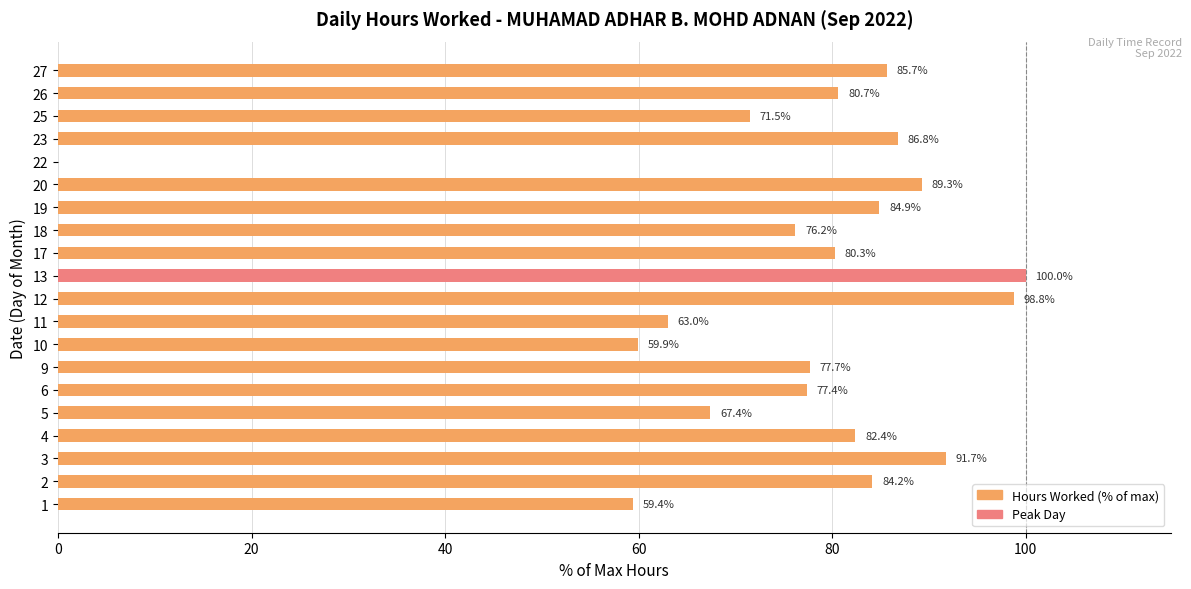

How many positive values are there?

19